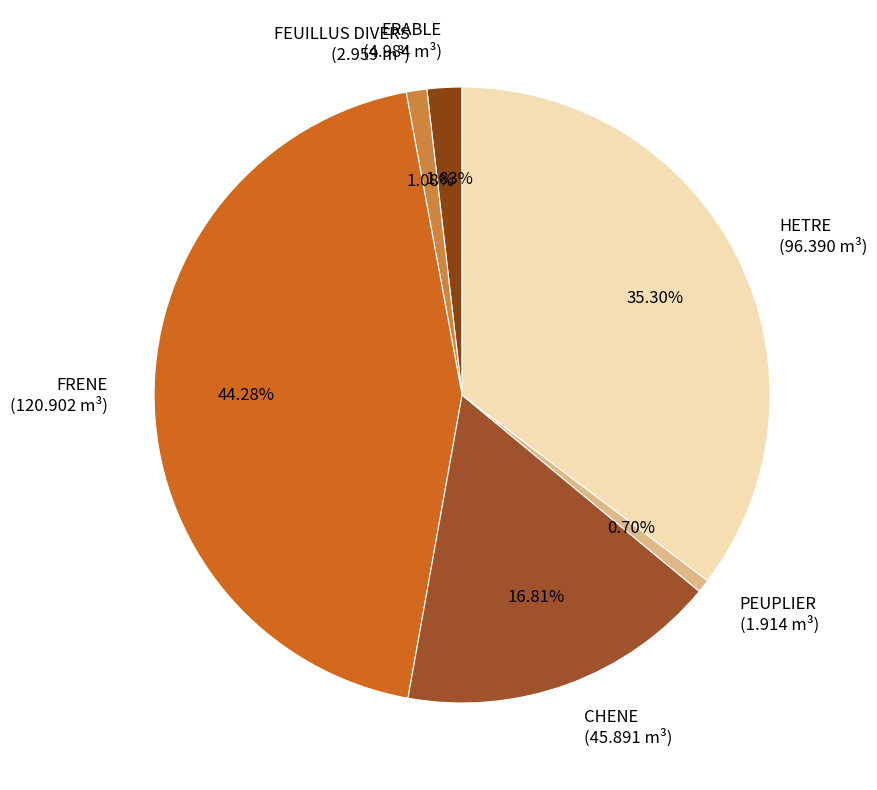

Is there any slice that represents more than half of the pie?

No